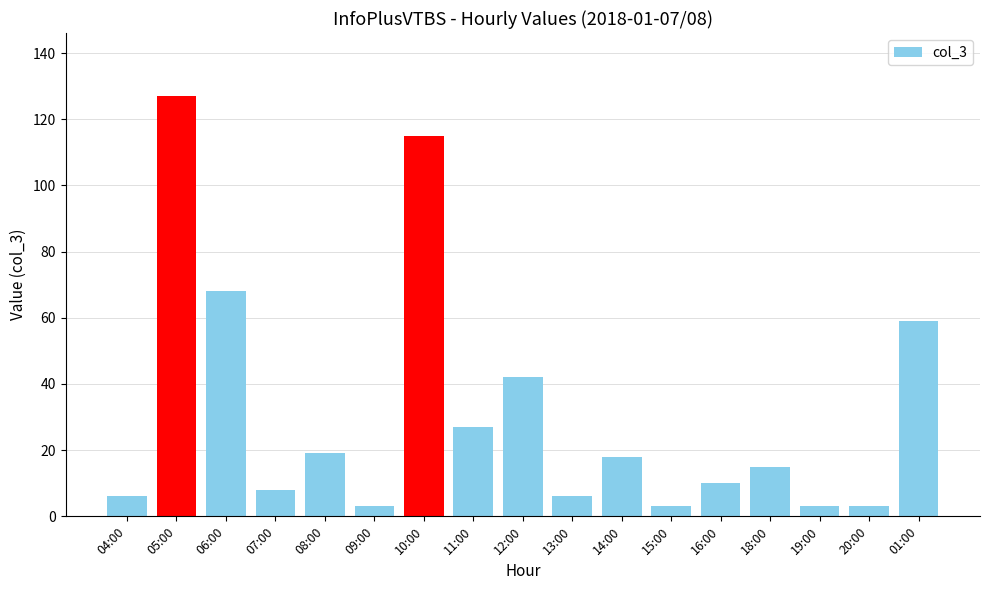

Reading right to left, list all the values displayed in this chart.

01:00=59	20:00=3	19:00=3	18:00=15	16:00=10	15:00=3	14:00=18	13:00=6	12:00=42	11:00=27	10:00=115	09:00=3	08:00=19	07:00=8	06:00=68	05:00=127	04:00=6